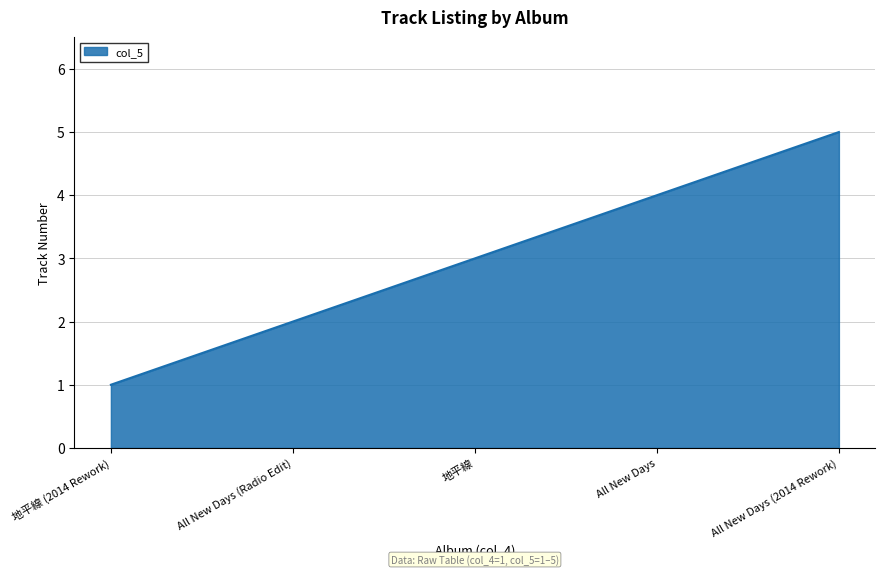

What is the ratio of the value at All New Days (2014 Rework) to the value at All New Days (Radio Edit)?

2.5